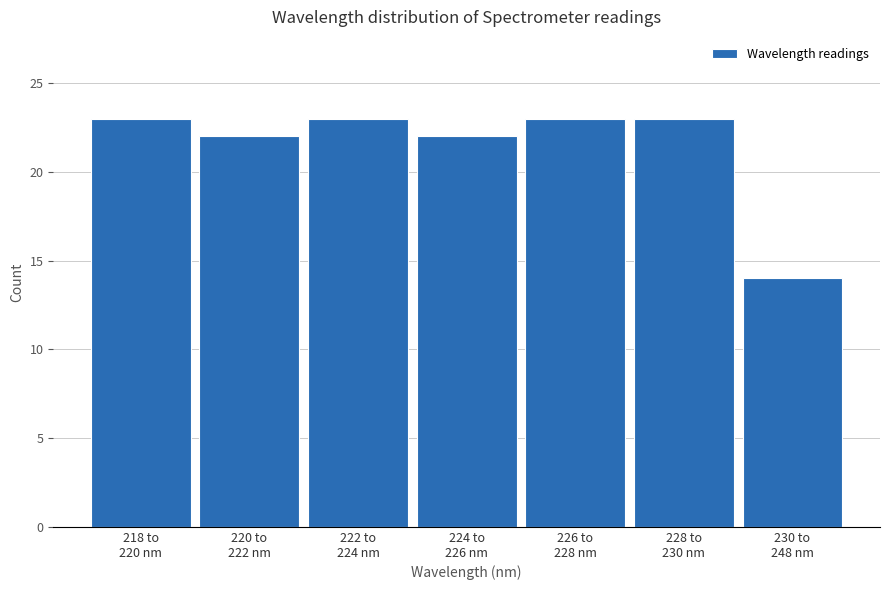

Reading right to left, transcribe all the data shown in this chart.

14	23	23	22	23	22	23